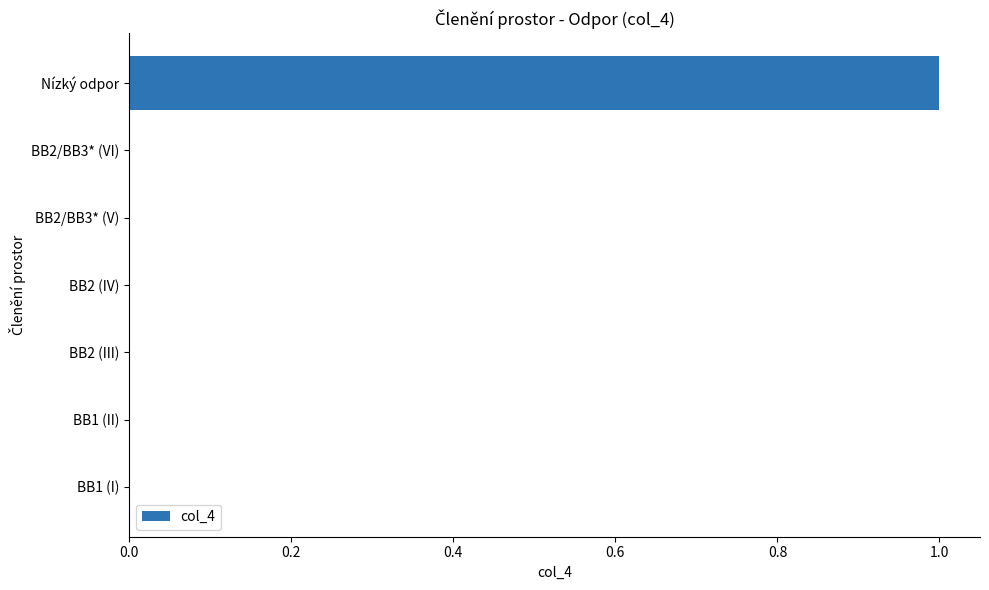

The value at BB1 (I) is 0. True or false?

True